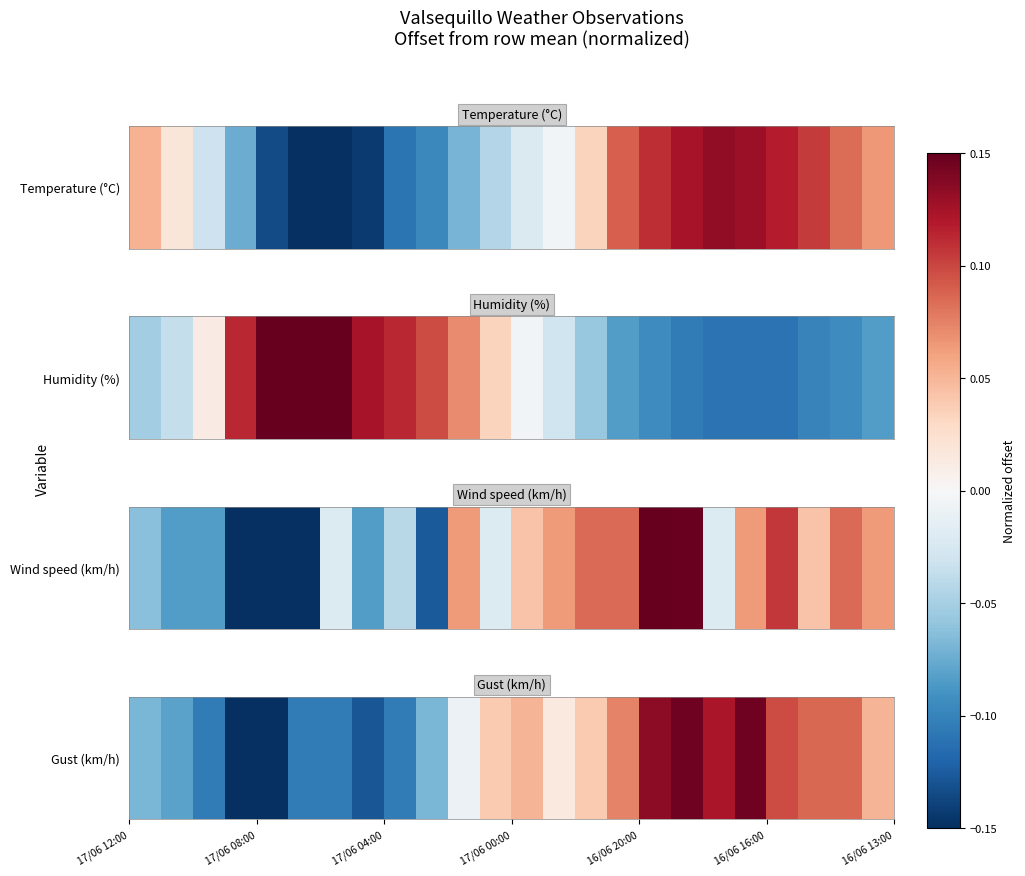

How many positive values are there?

13